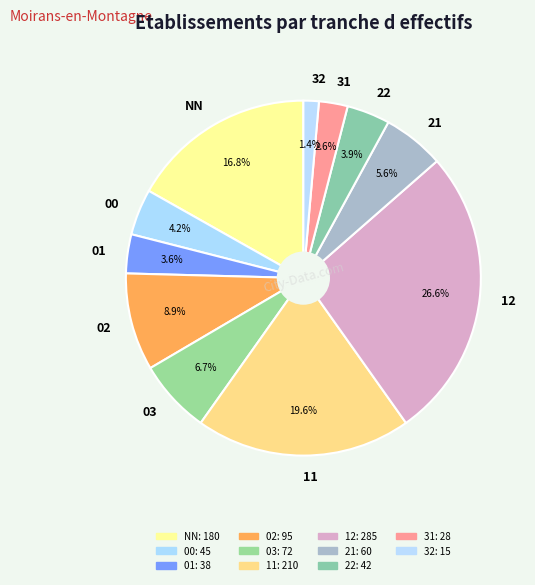

Combined, what portion of the pie is 21 and 11?

25.2%